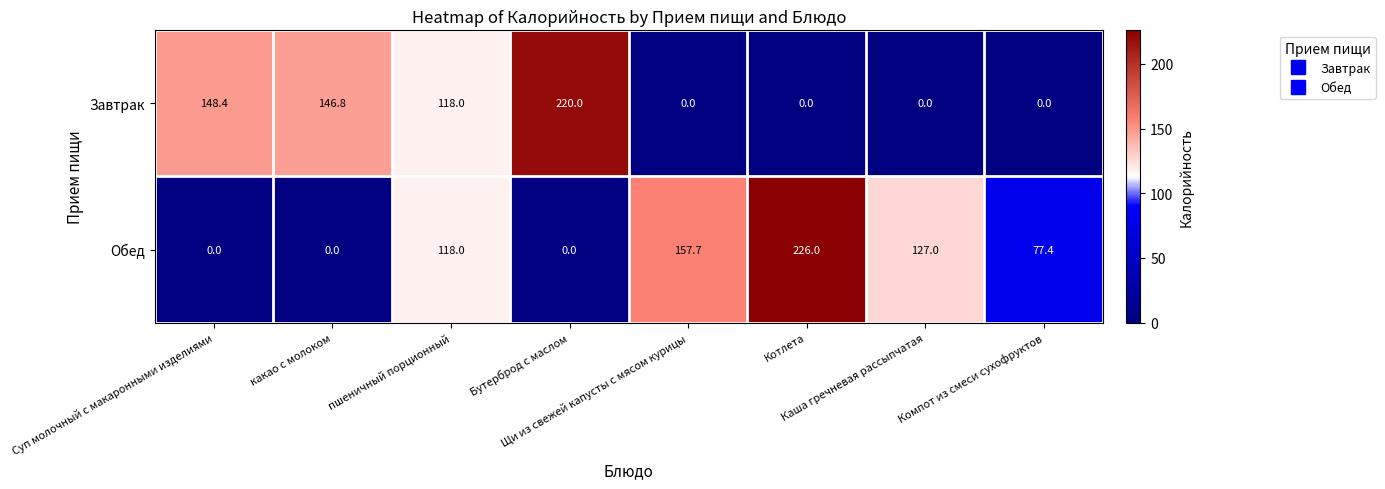

Between Бутерброд с маслом and Компот из смеси сухофруктов, which series saw the biggest shift?

Завтрак